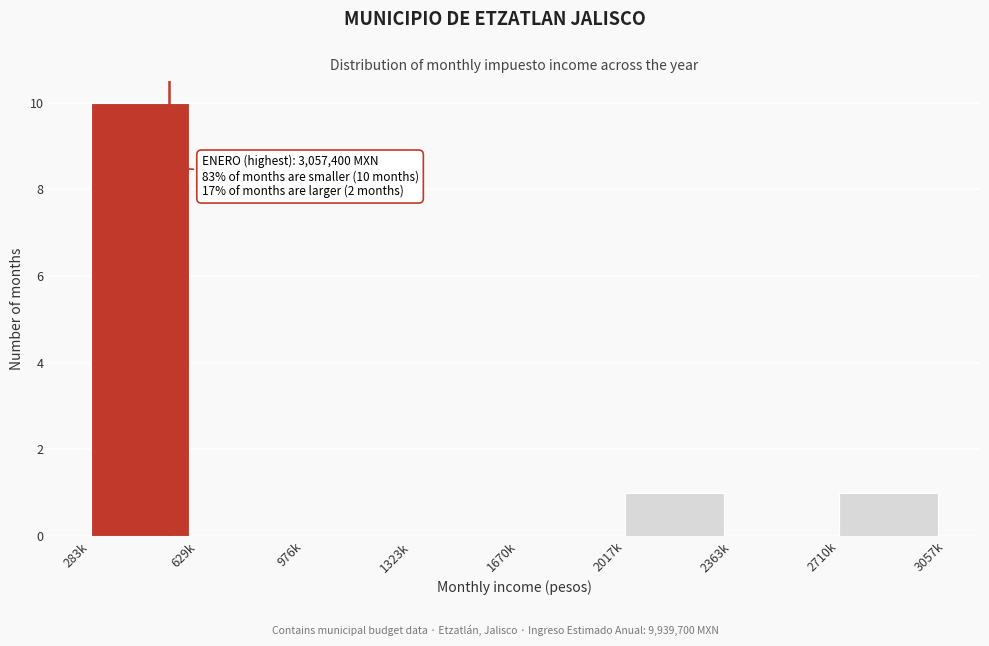

Reading left to right, transcribe all the data shown in this chart.

283k=10	629k=0	976k=0	1323k=0	1670k=0	2017k=1	2363k=0	2710k=1